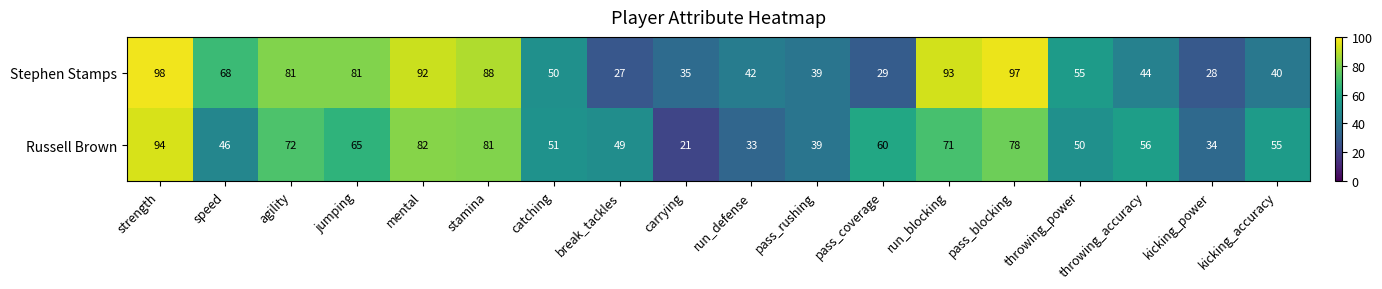

What is the total value across all series at stamina?

169